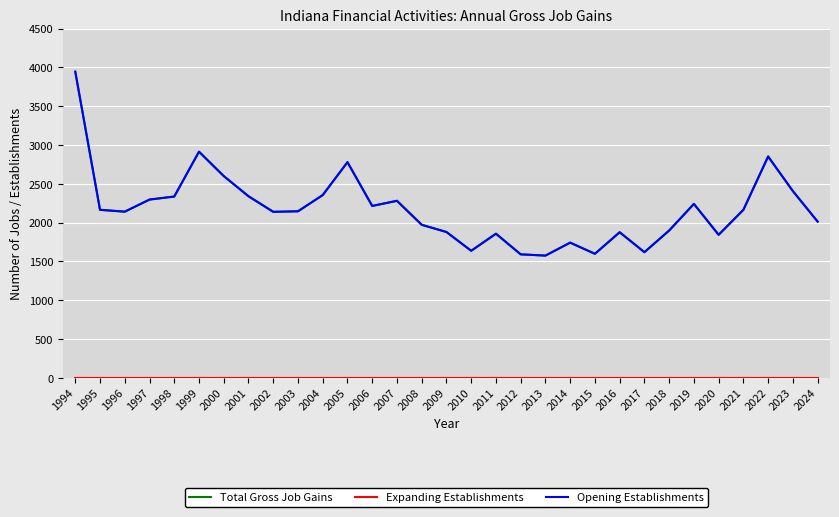

True or false: Total Gross Job Gains has more than 2 points higher than both neighbors.

True